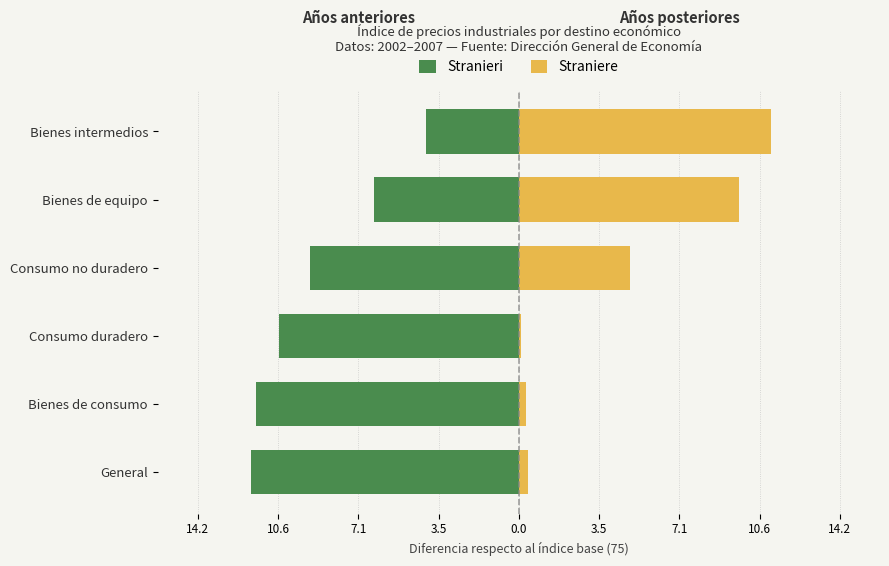

Rank the series at Consumo no duradero from highest to lowest value.

Straniere, Stranieri